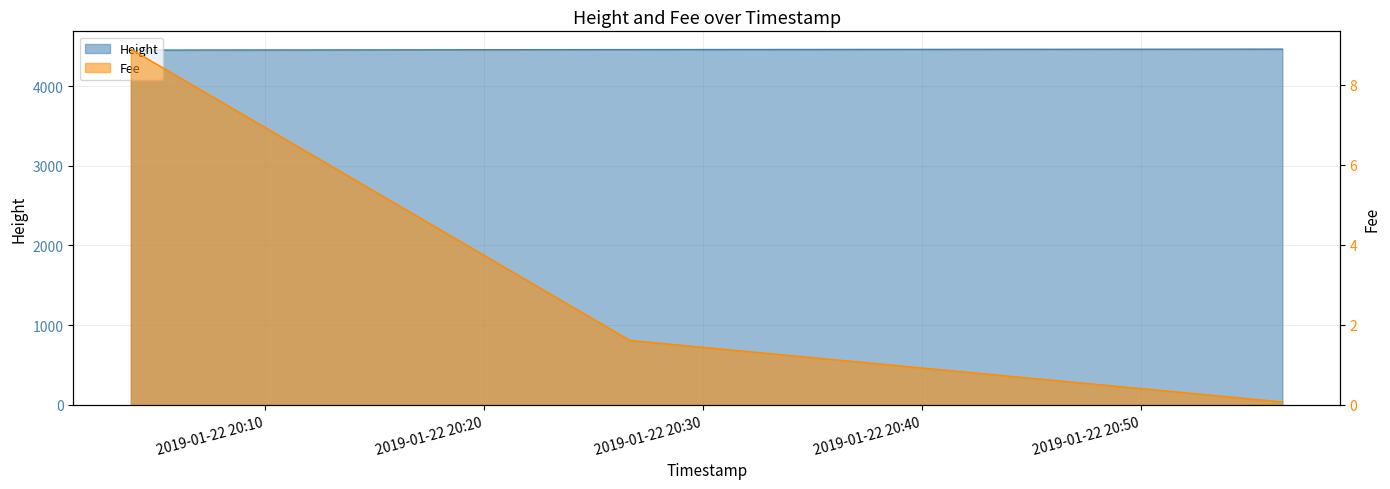

Rank the categories by value from lowest to highest.

2019-01-22 20:56:28, 2019-01-22 20:26:40, 2019-01-22 20:03:53